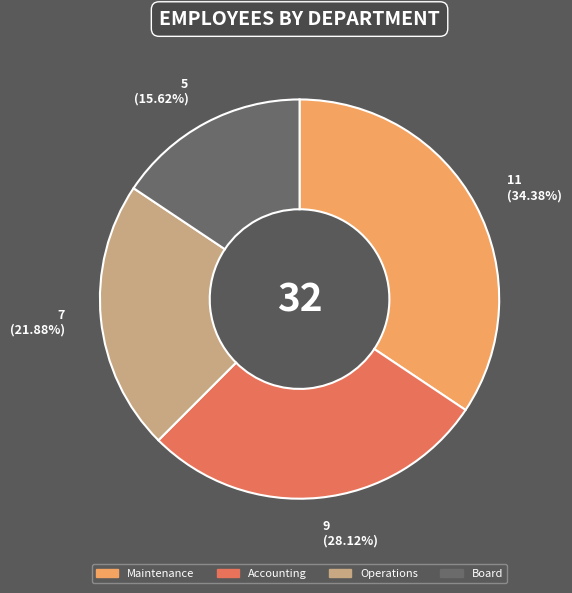

What is the smallest slice in the pie chart?

Board